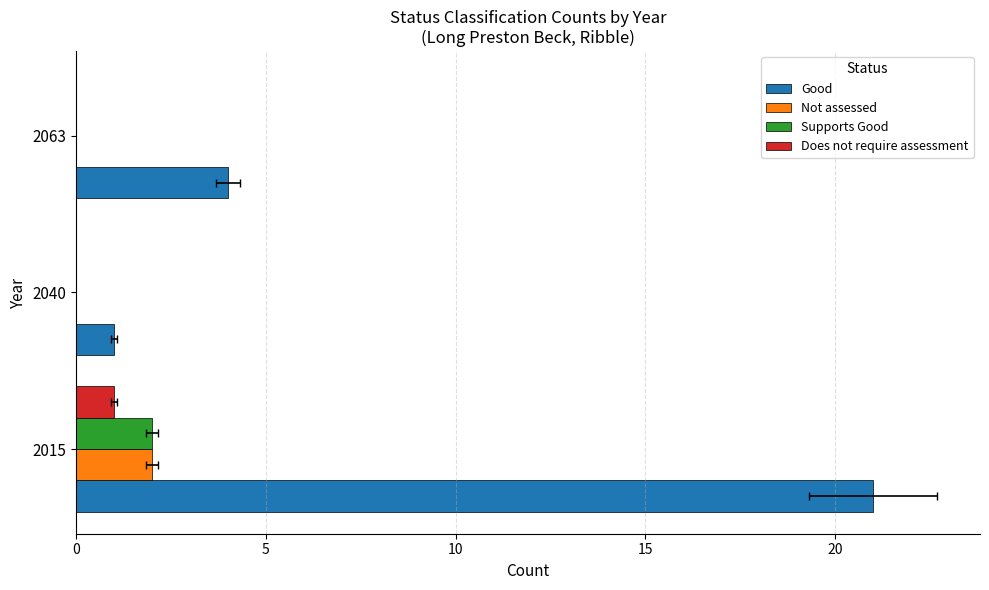

True or false: Good has a value of 2 at 5.

False